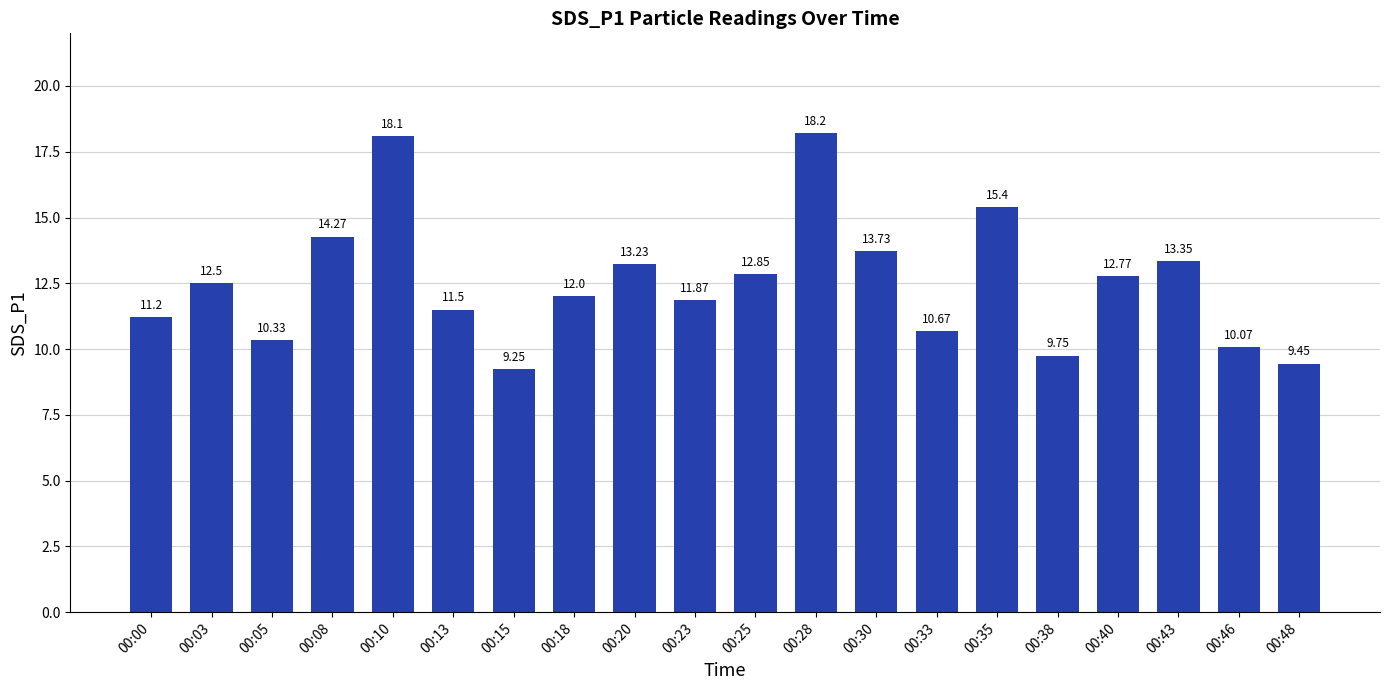

Which label corresponds to the largest value in the chart?

00:28